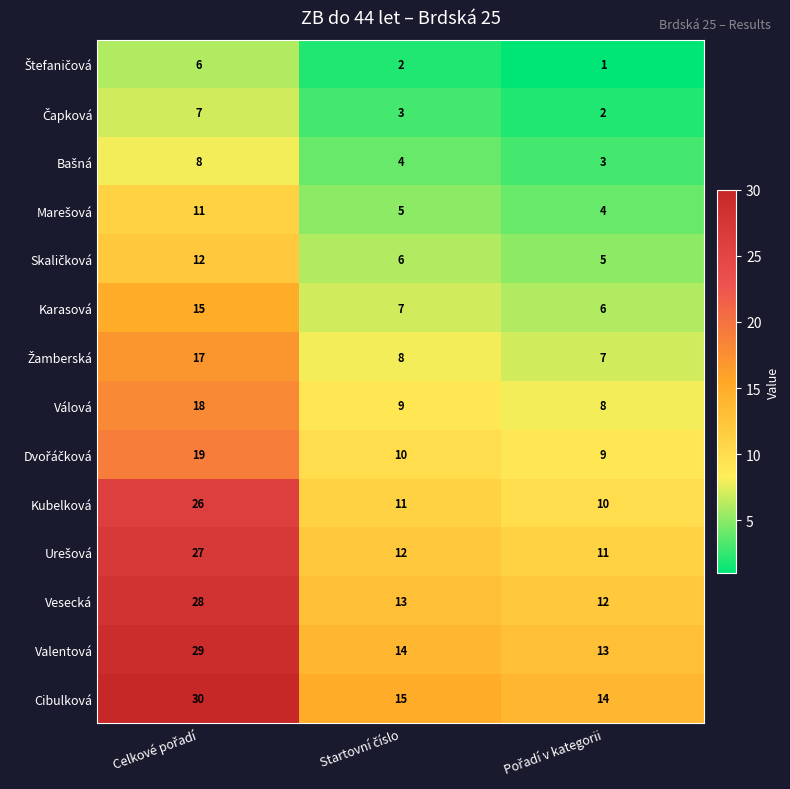

What is the greatest value displayed?

30